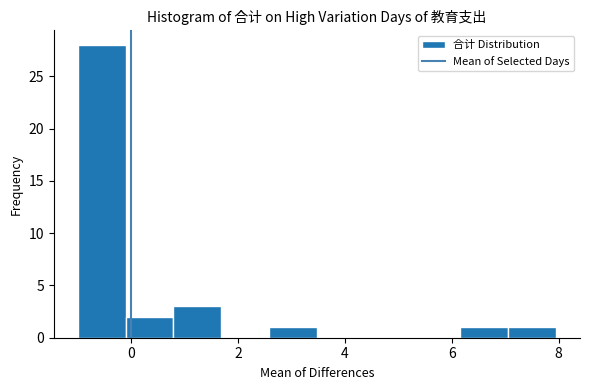

How tall is the bar that spans 6.2 to 7.0 on the x-axis? Neither the bar edges nor the heights are printed on the chart, so give them approximately, as read against the axes.

1